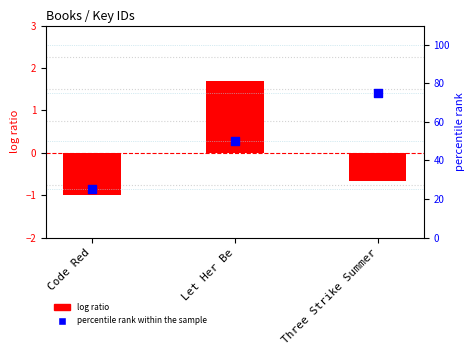

At how many categories does at least one series exceed 3?

3